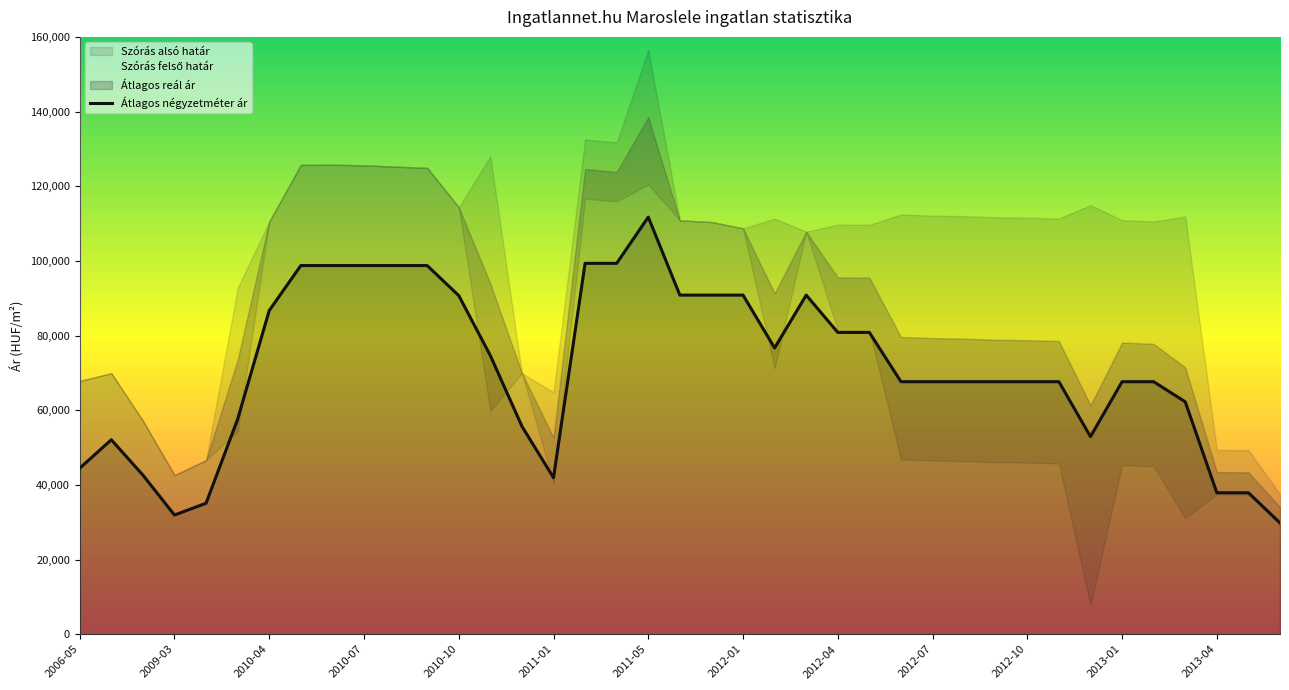

What is the highest value of the Átlagos négyzetméter ár series?

111732